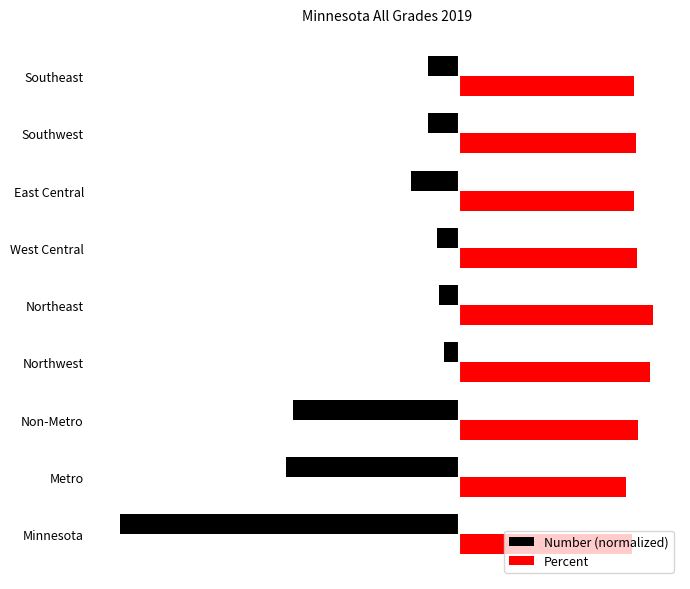

What are all the series names shown in the legend?

Number (normalized), Percent